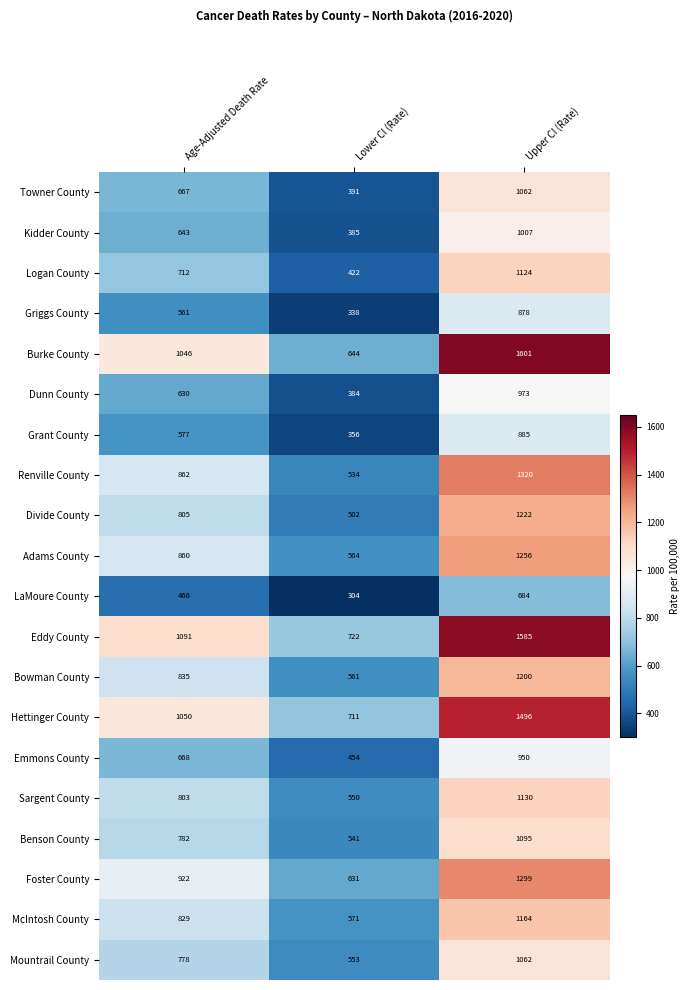

What is the difference between the Logan County values at Upper CI (Rate) and Age-Adjusted Death Rate?

412